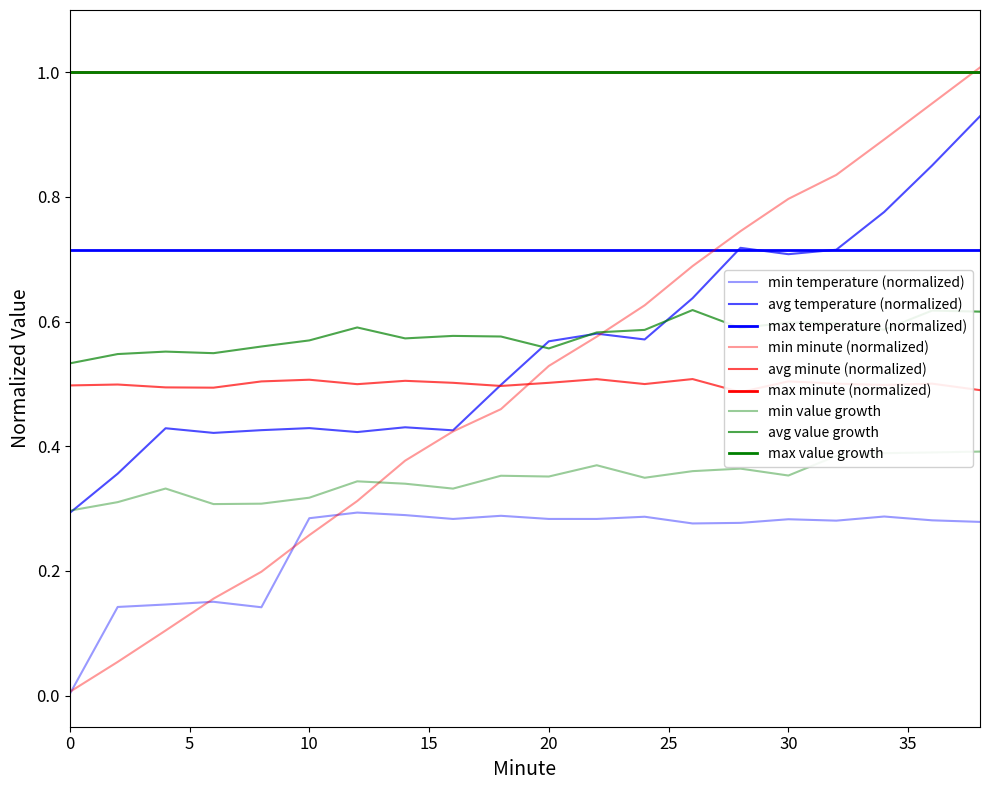

What is the value of the Min Temperature point at the 13th from the left?

0.3